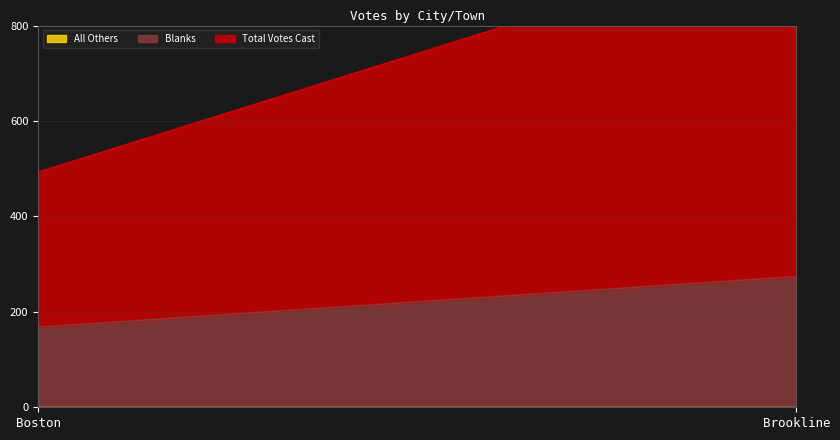

True or false: Total Votes Cast has a value of 325 at Boston.

True